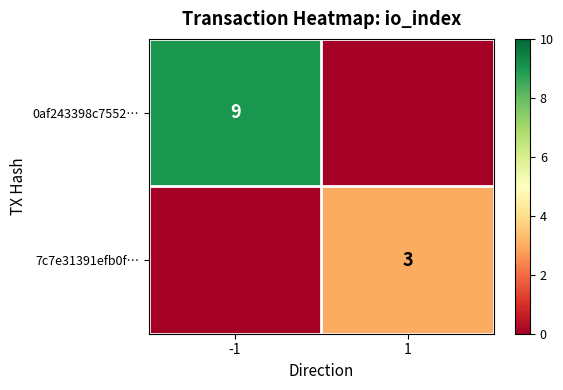

The 7c7e31391efb0f… series shows 2 at 1. True or false?

False